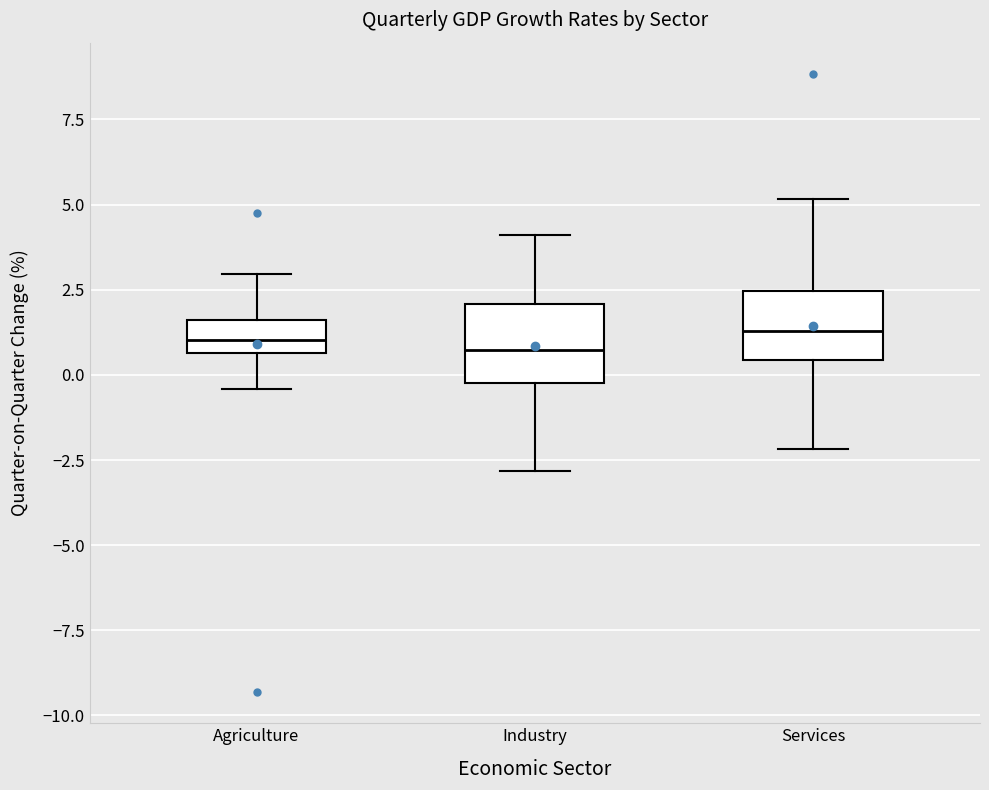

Reading left to right, read every box against the y-axis: the position of its median line, the range the box covers, and the ends of its whiskers. The values are not printed on the chart, so give them approximately, as read against the axis.

Agriculture: median 1.0, box 0.5 to 1.5, whiskers -0.5 to 3.0
Industry: median 0.5, box 0.0 to 2.0, whiskers -3.0 to 4.0
Services: median 1.5, box 0.5 to 2.5, whiskers -2.0 to 5.0